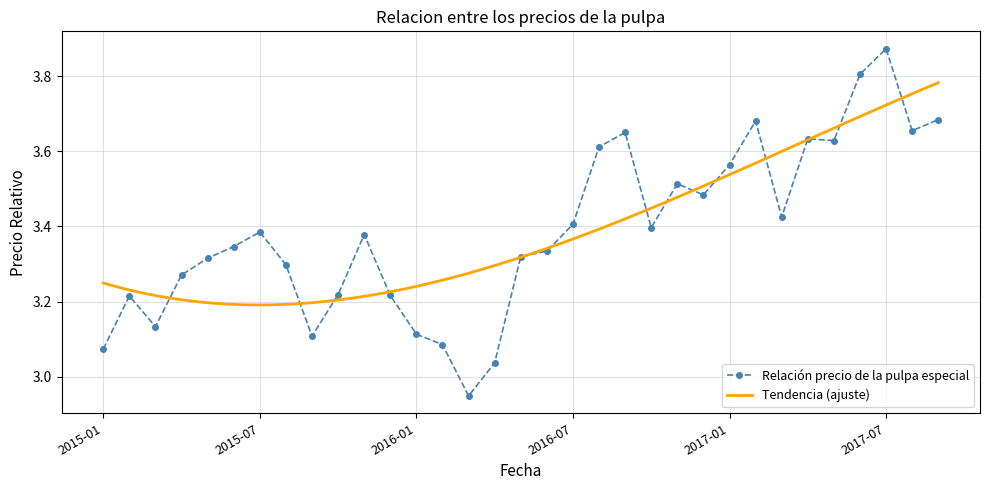

What is the average value?

3.4